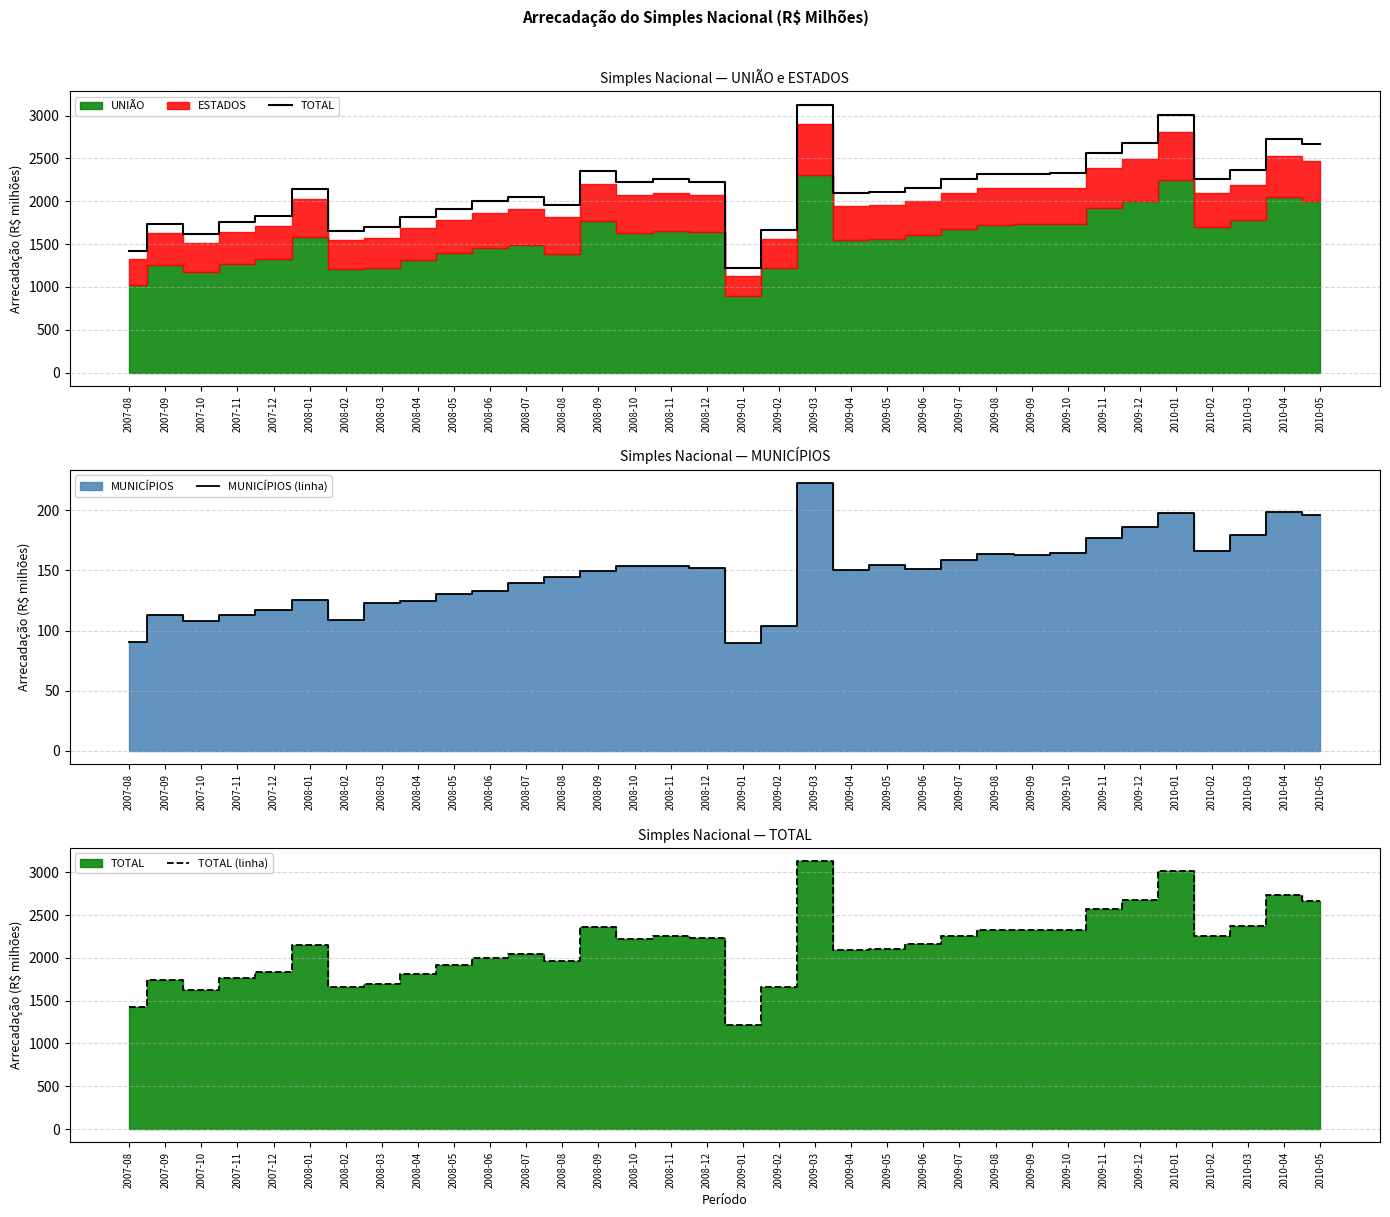

Which series has the largest total across all categories?

TOTAL